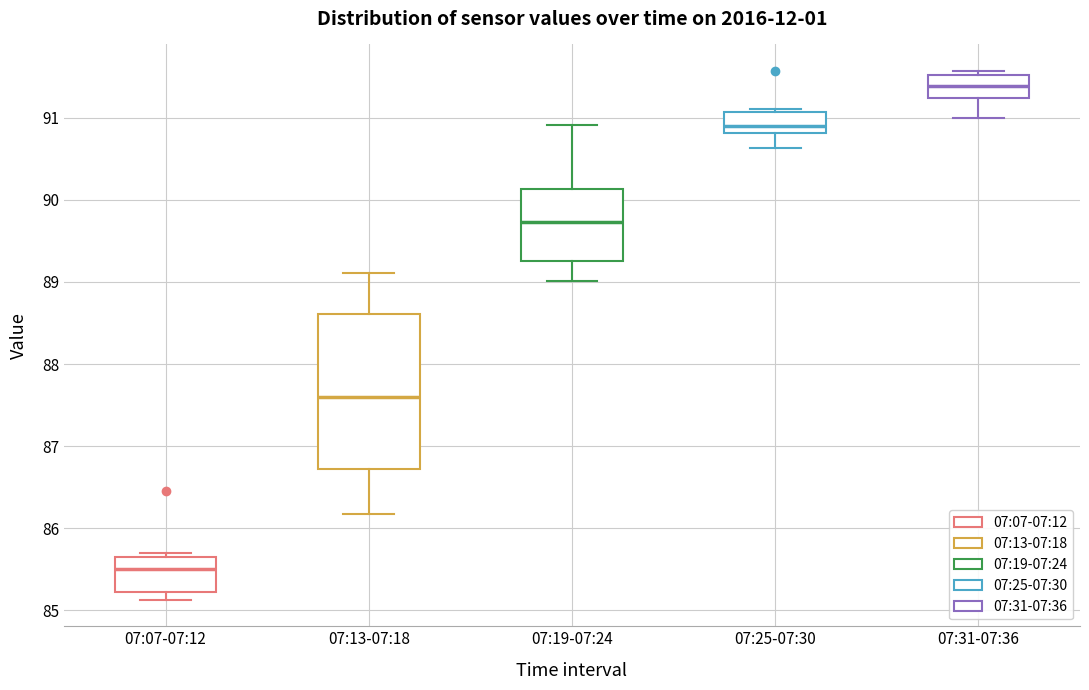

Which box has the highest median line?

07:31-07:36